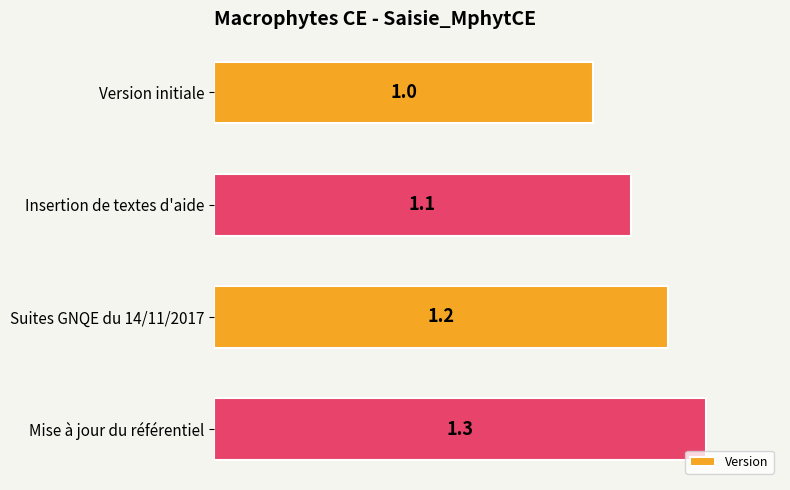

How many bars are there in total?

4